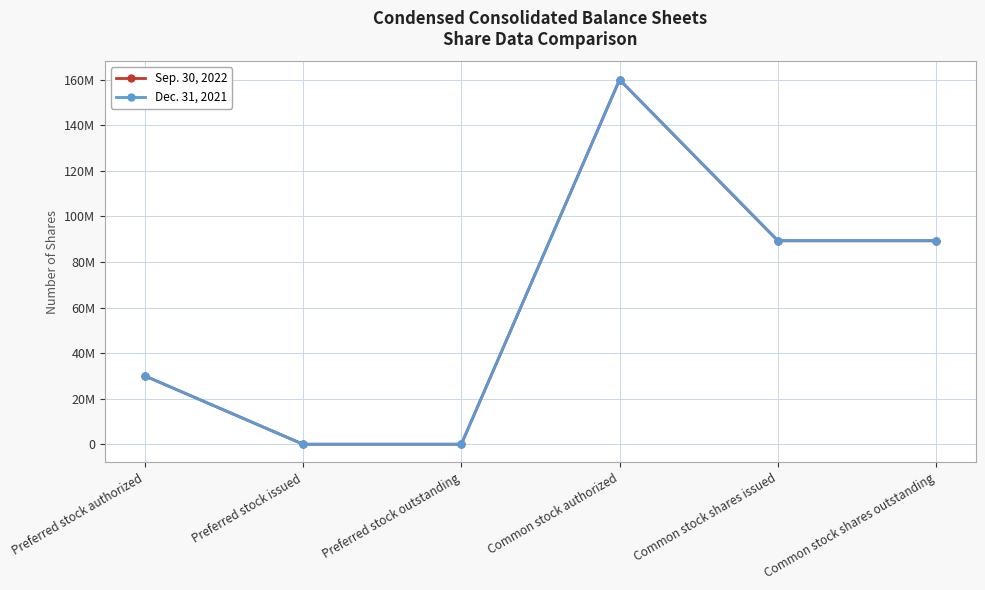

Does the chart have visible grid lines?

Yes